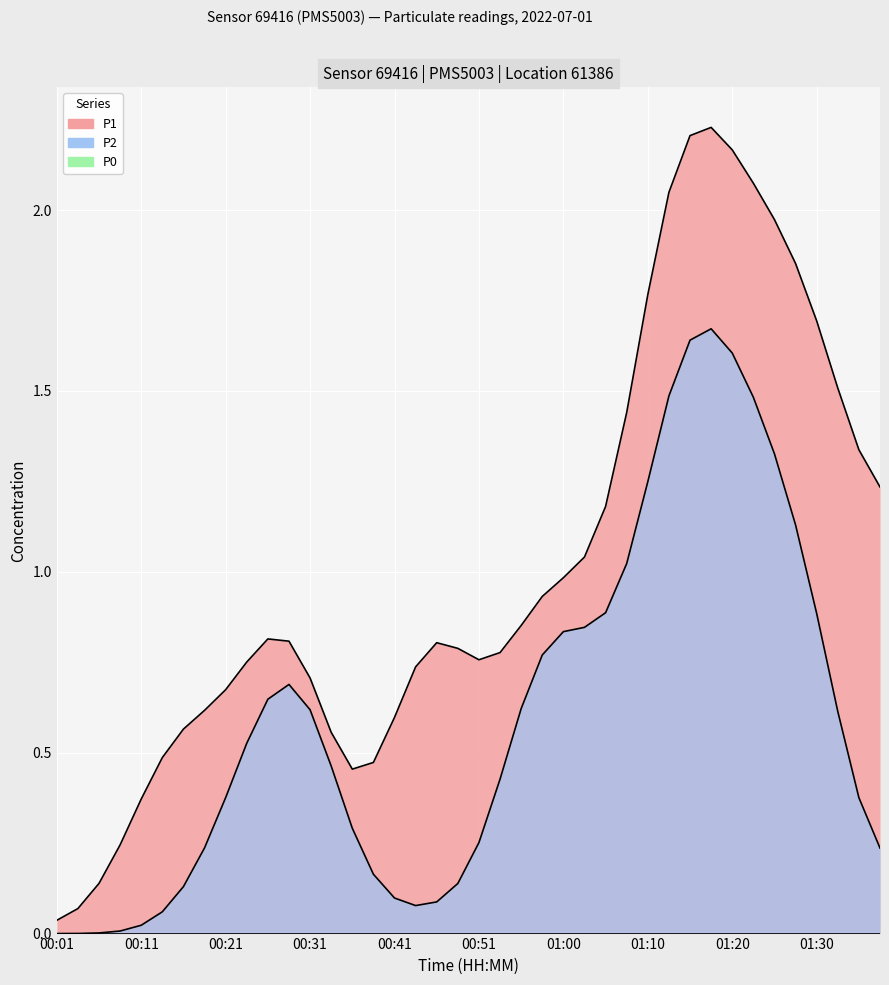

True or false: P1 has a value of 1.0 at 01:00.

False